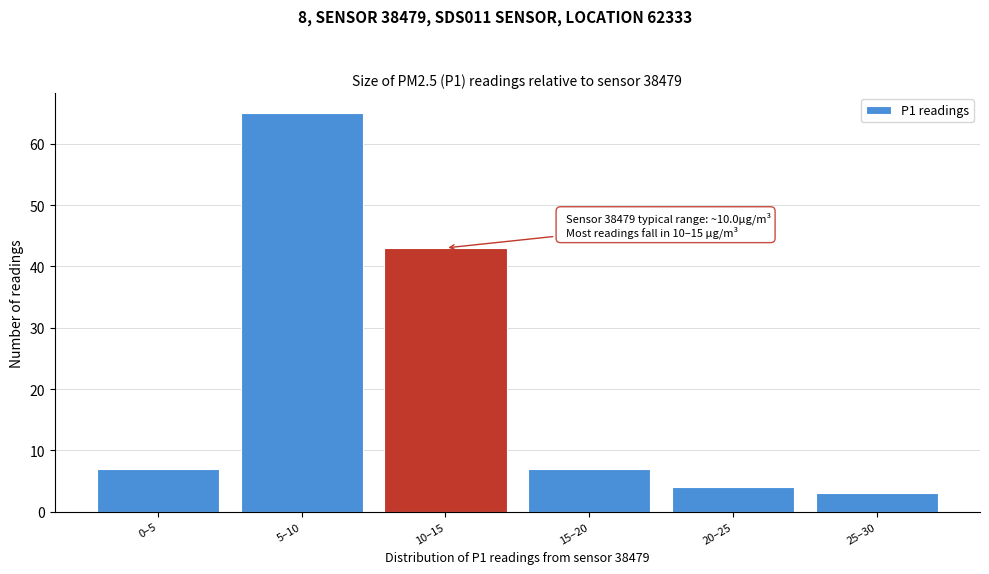

Reading left to right, what are all the values shown in this chart?

0–5=7	5–10=65	10–15=43	15–20=7	20–25=4	25–30=3